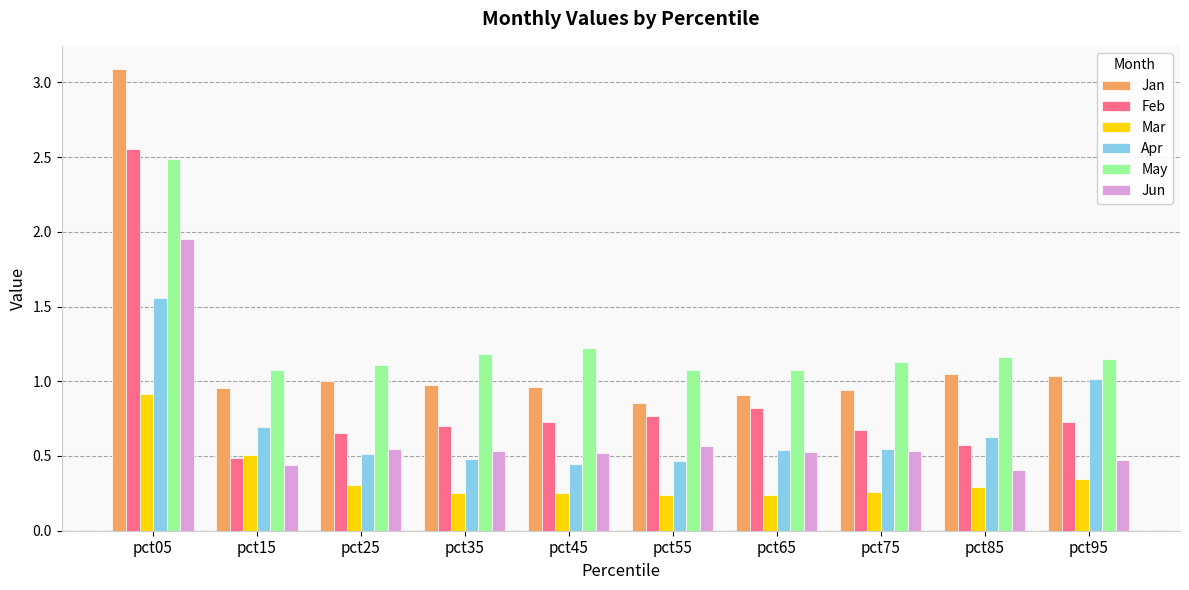

Is it true that Mar equals 0.5 at pct85?

False